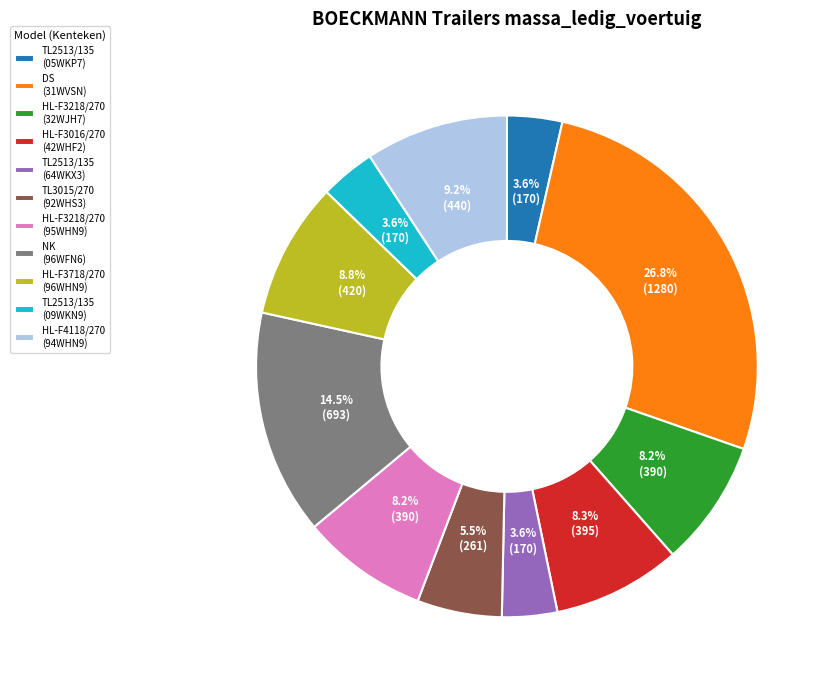

Is the sum of TL2513/135 (05WKP7) and HL-F3016/270 (42WHF2) greater than half?

No